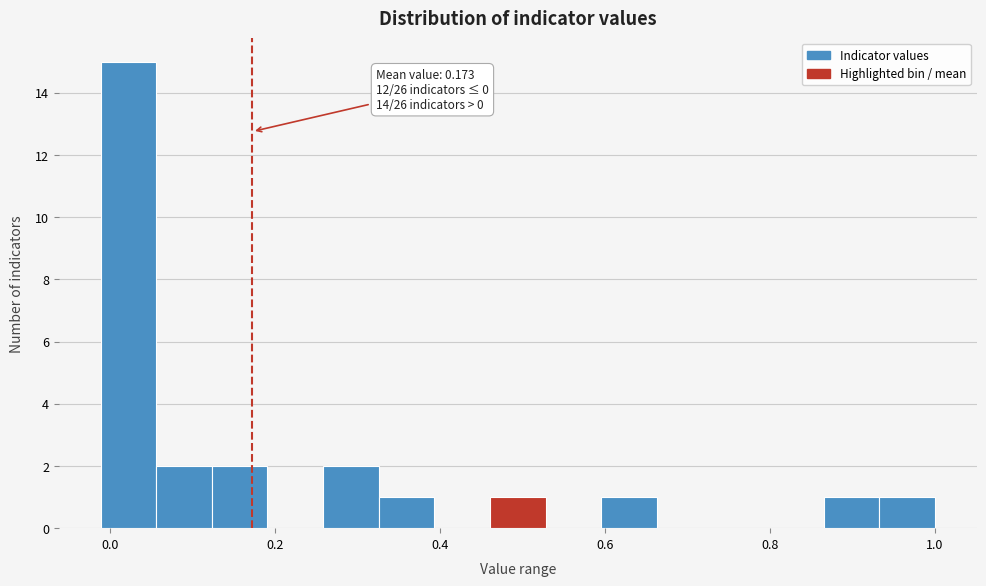

Around what value on the x-axis is the tallest bar? Give the approximate position of its centre, as read against the axis.

0.02